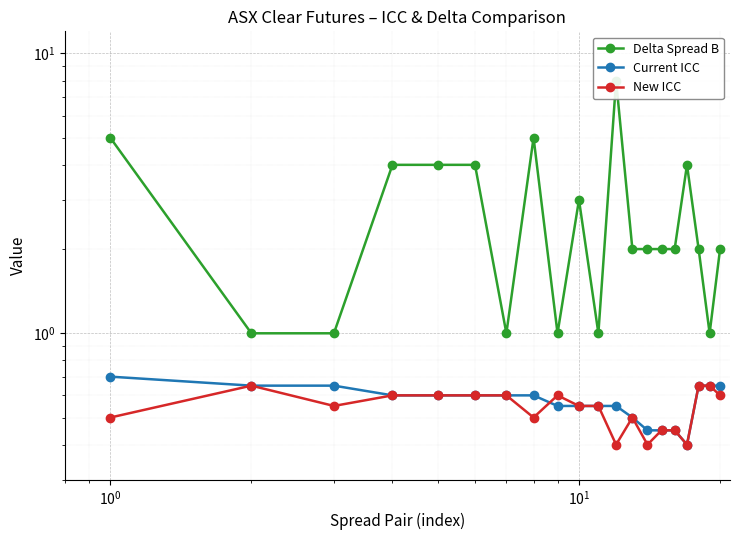

True or false: Delta Spread B has more than 2 points higher than both neighbors.

True